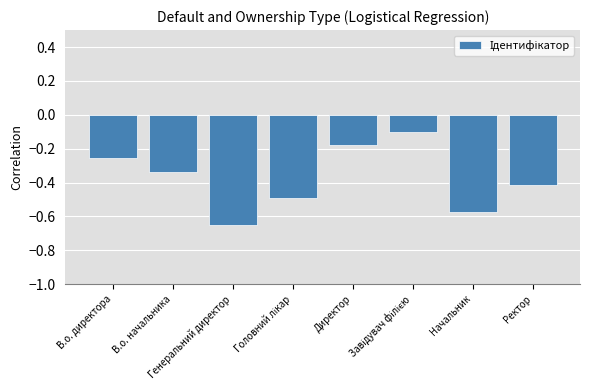

Which has a higher value, Генеральний директор or В.о. директора?

В.о. директора